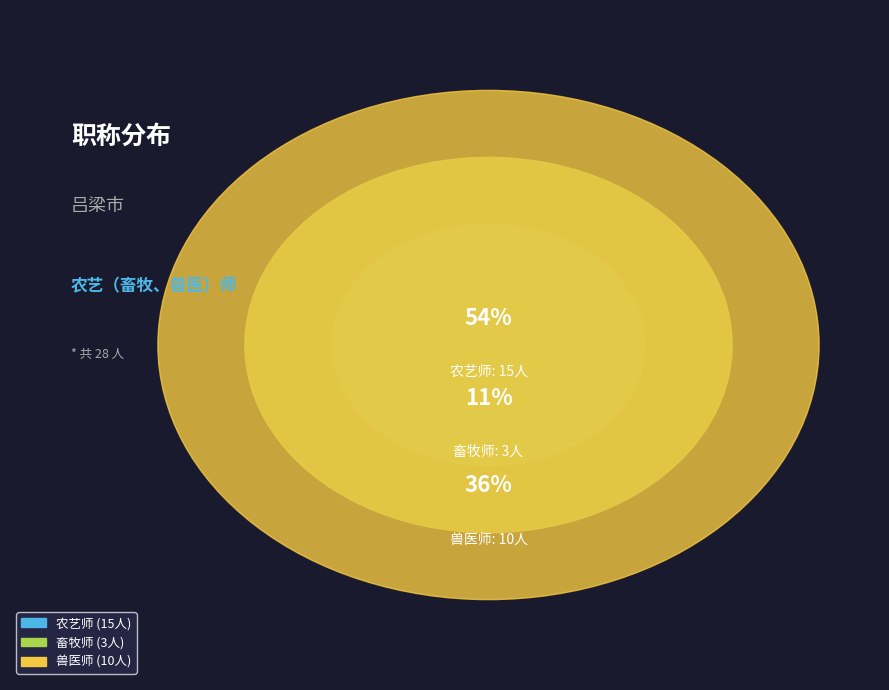

Which has a higher value, 畜牧师 or 农艺师?

农艺师